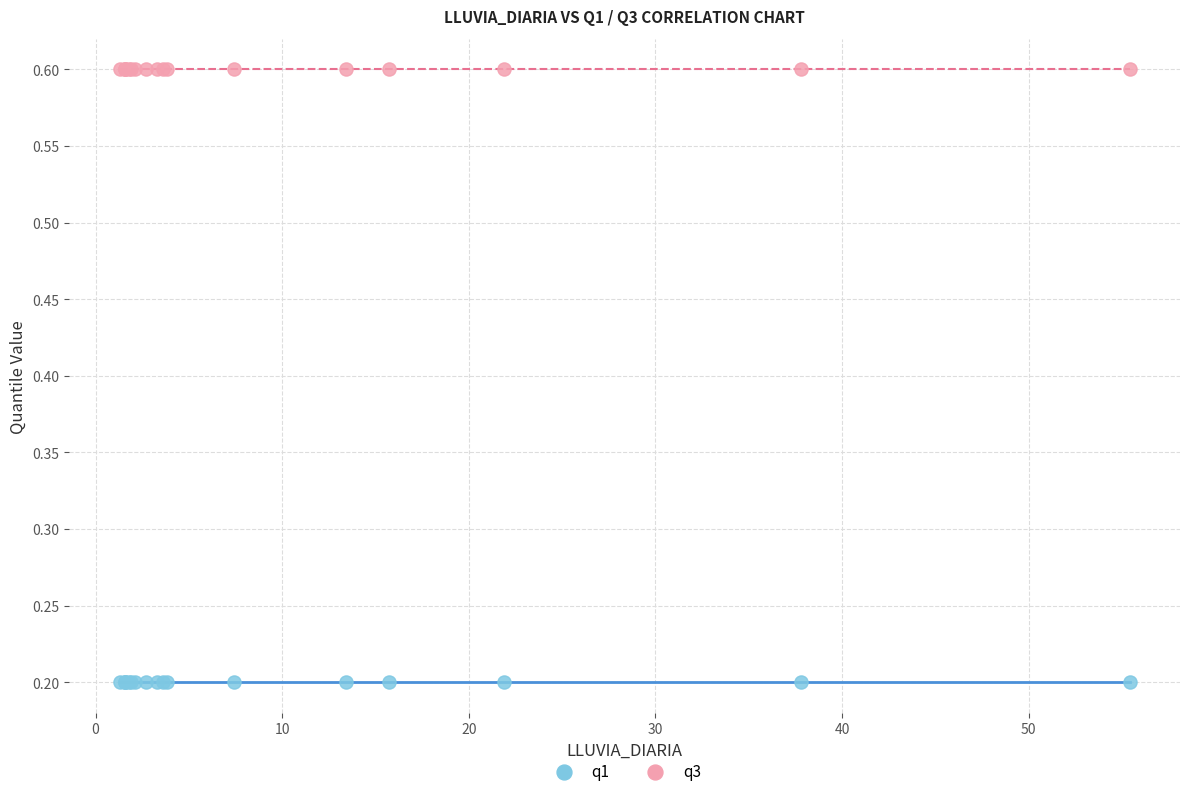

Which series reaches the maximum Y coordinate?

q3